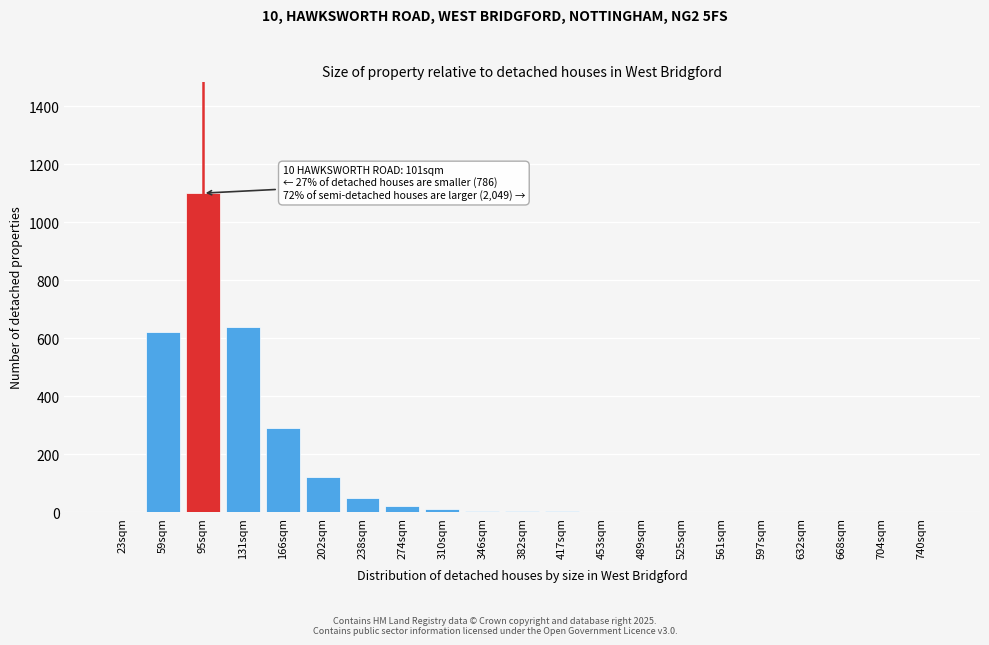

The value at 525sqm is 0. True or false?

True